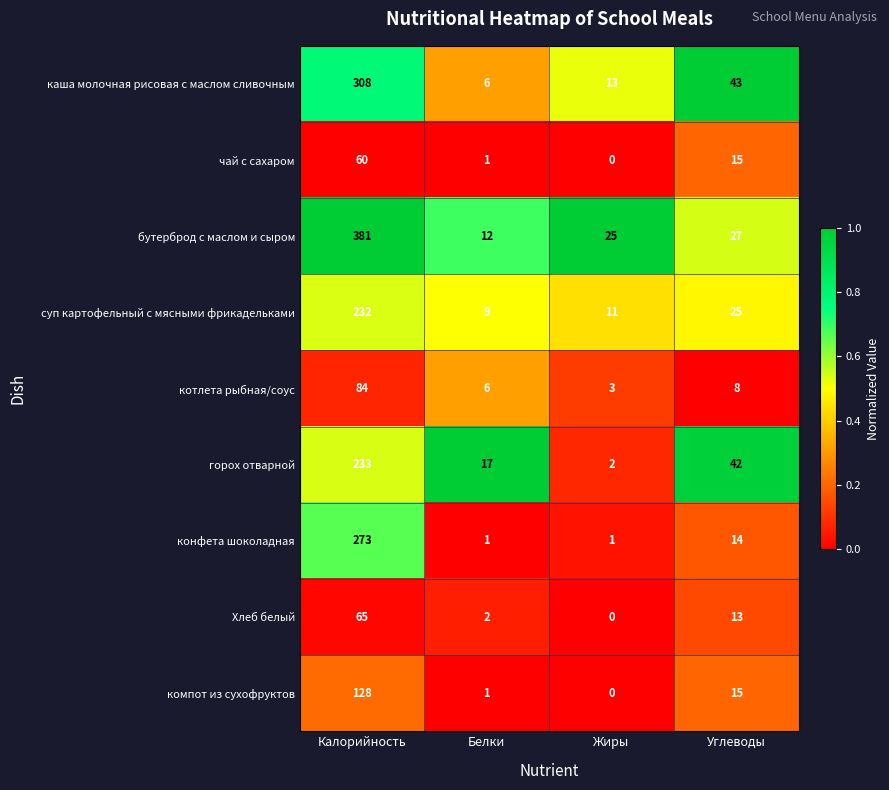

List the series in order of their peak value, highest first.

бутерброд с маслом и сыром, каша молочная рисовая с маслом сливочным, конфета шоколадная, горох отварной, суп картофельный с мясными фрикадельками, компот из сухофруктов, котлета рыбная/соус, Хлеб белый, чай с сахаром